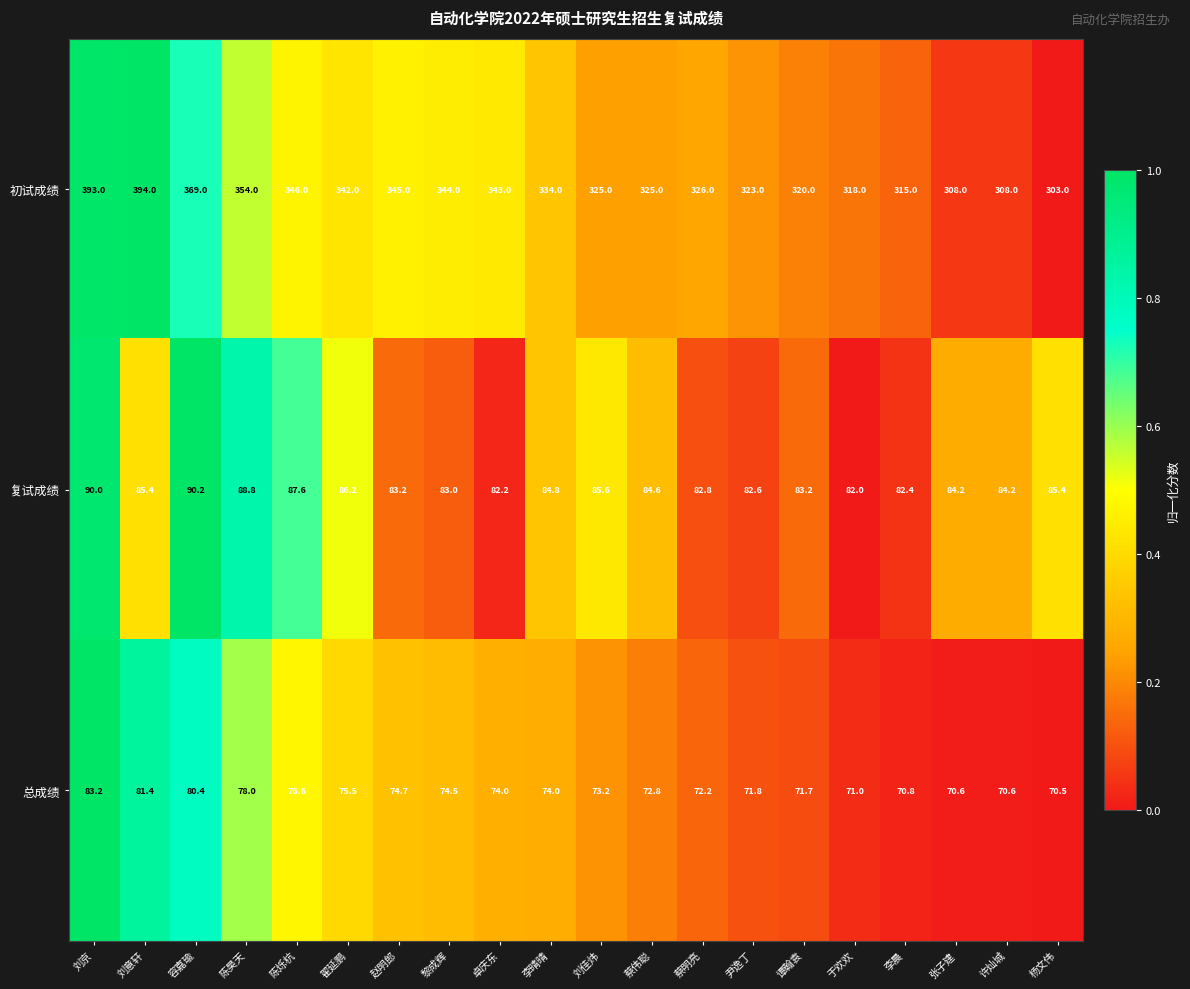

What is the total value across all series at 李晨?

468.2